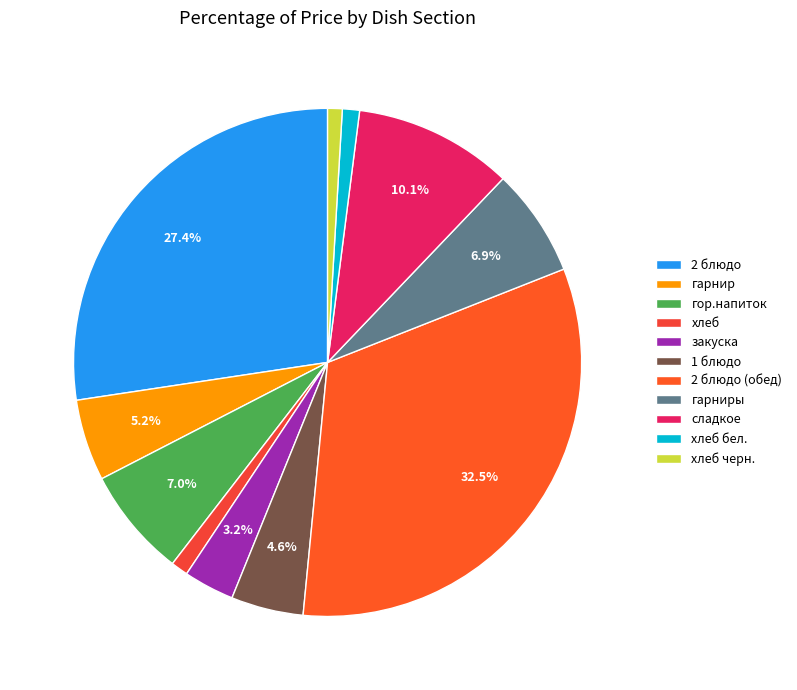

The гор.напиток slice represents 1% of the pie. True or false?

False